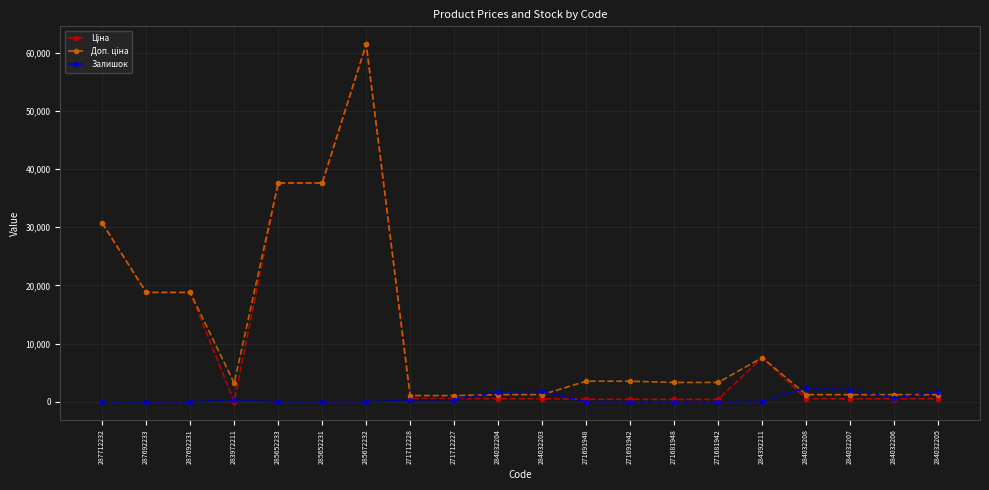

The value of Залишок at 284032208 is 2419.0. True or false?

True